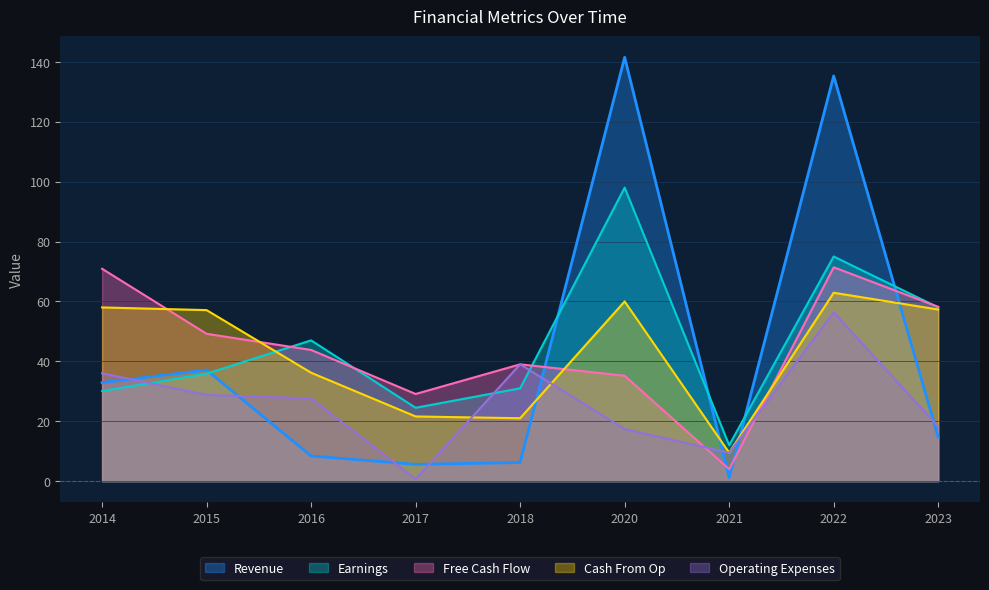

True or false: Revenue has more than 0 points higher than both neighbors.

True